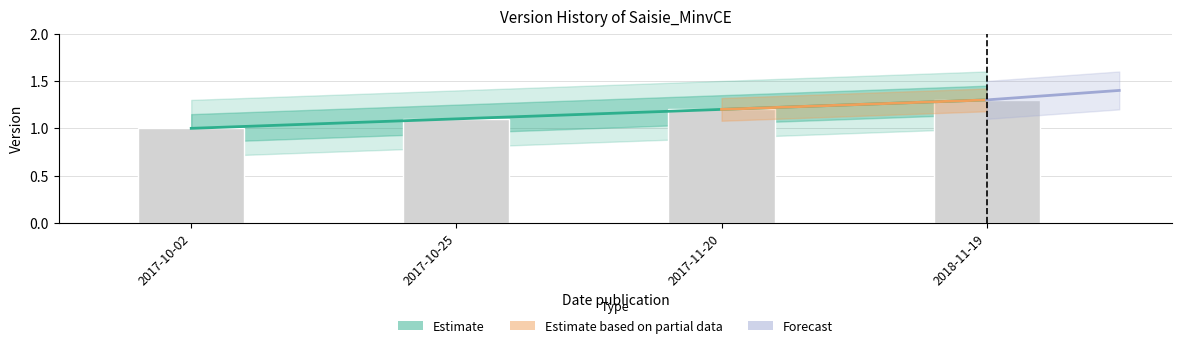

List the labels in order of value, smallest first.

2017-10-02, 2017-10-25, 2017-11-20, 2018-11-19